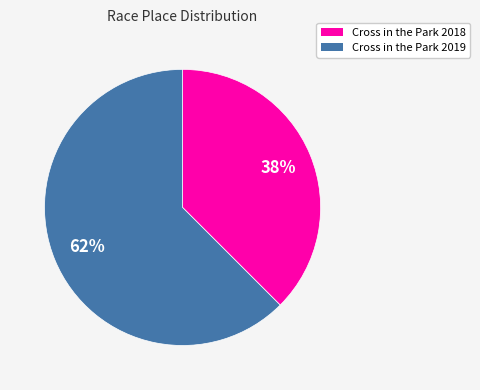

What is the largest slice in the pie chart?

Cross in the Park 2019